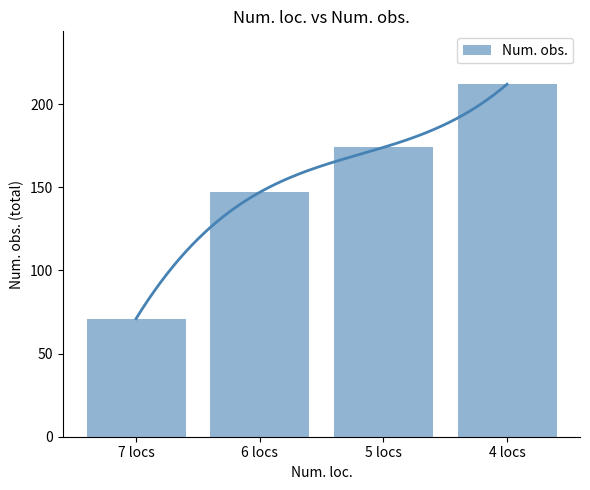

How many data points are less than 174?

2